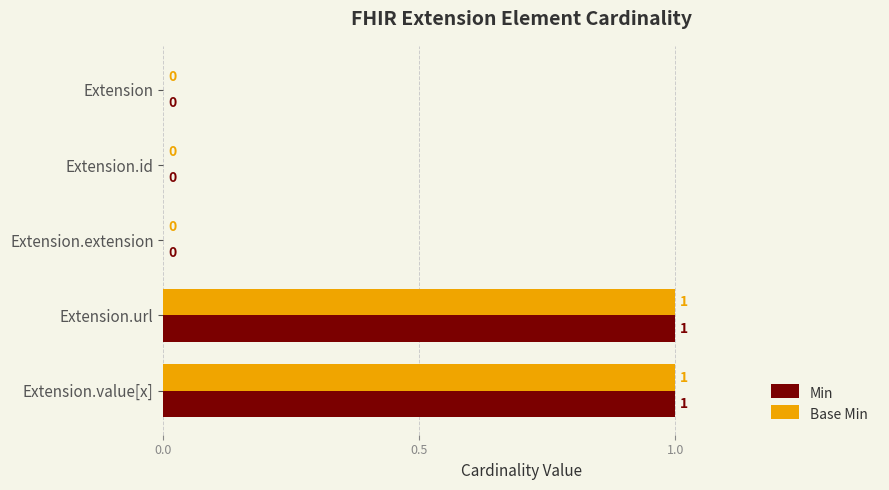

Is the value of Base Min at Extension.url greater than the value of Min at Extension?

Yes